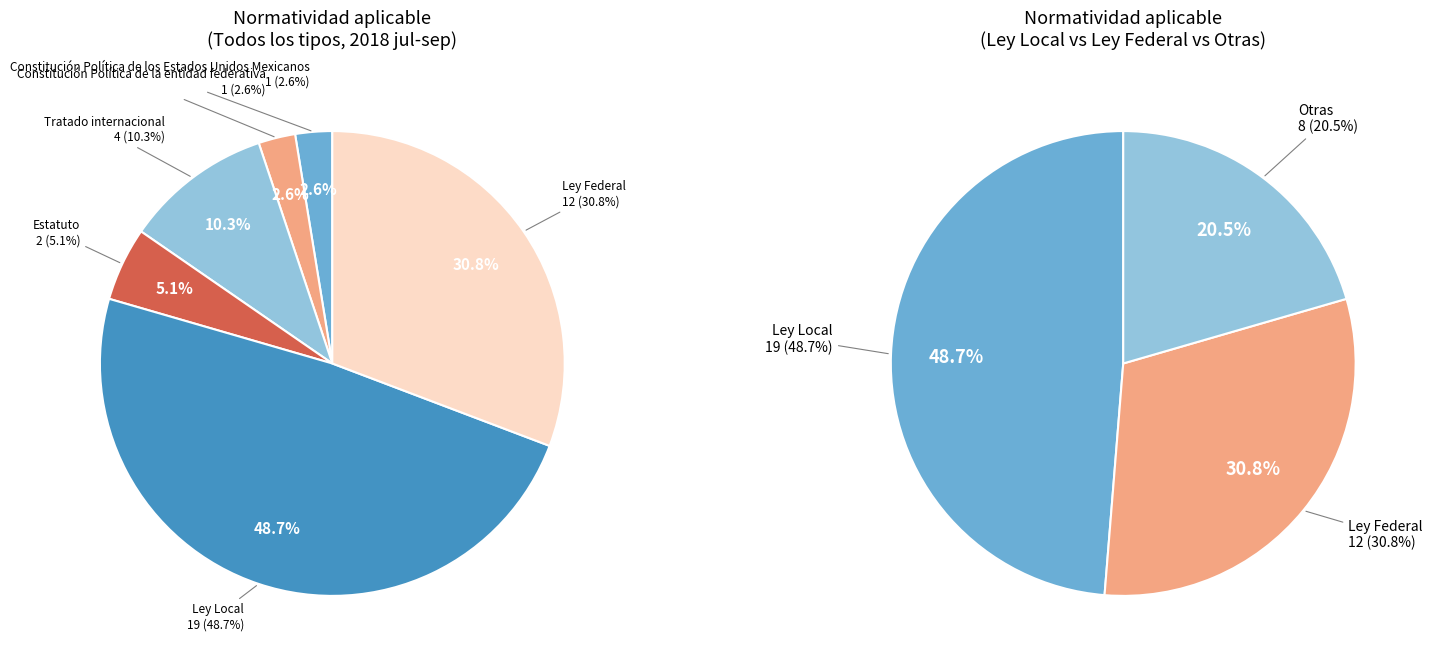

What percentage is the Ley Federal slice, to the nearest percent?

31%